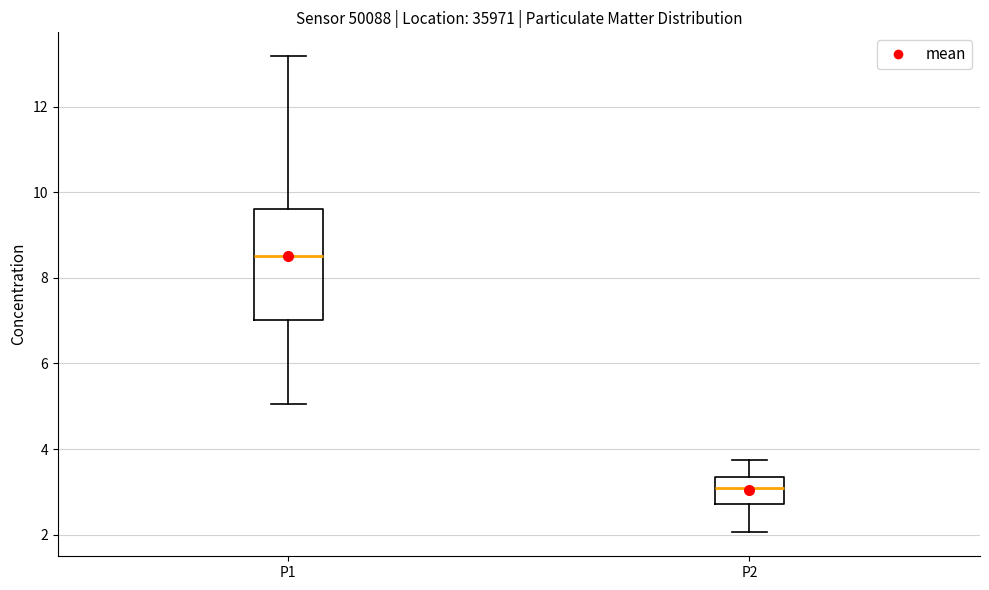

Reading left to right, transcribe this box plot: for each box, give where its median line is, the range the box spans, and where its two whiskers end, as read against the y-axis. The values are not printed on the chart, so give them approximately, as read against the axis.

P1: median 8.6, box 7.0 to 9.6, whiskers 5.0 to 13.2
P2: median 3.2, box 2.8 to 3.4, whiskers 2.0 to 3.8